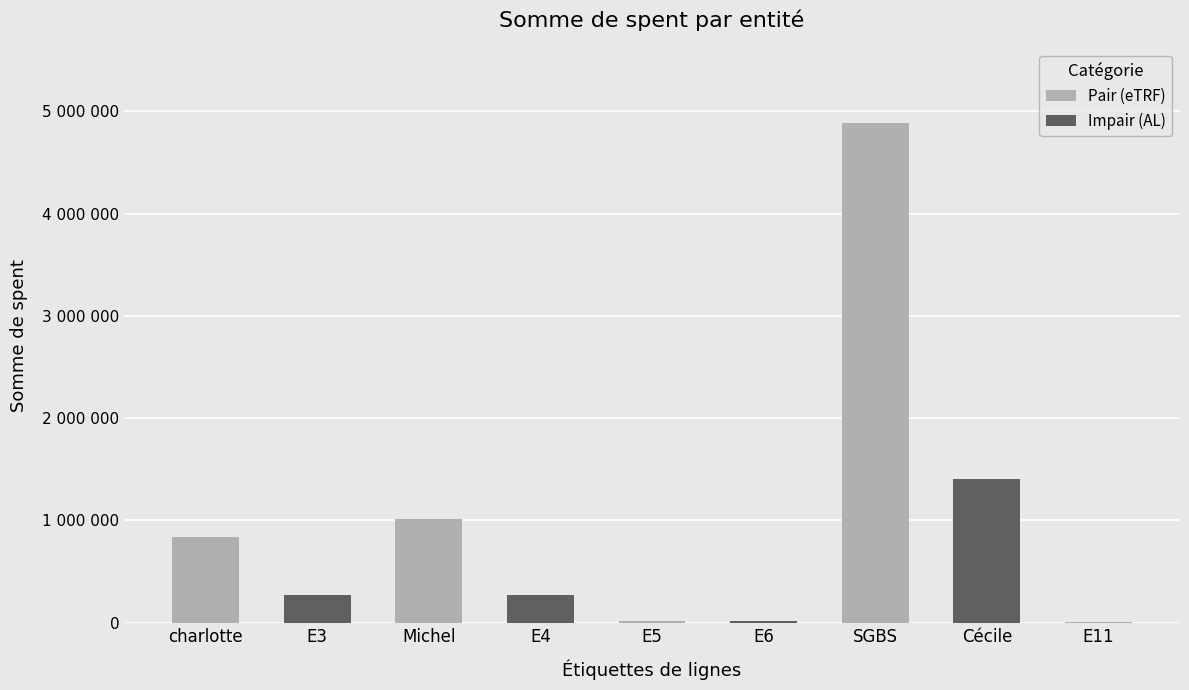

Are the bars horizontal?

No